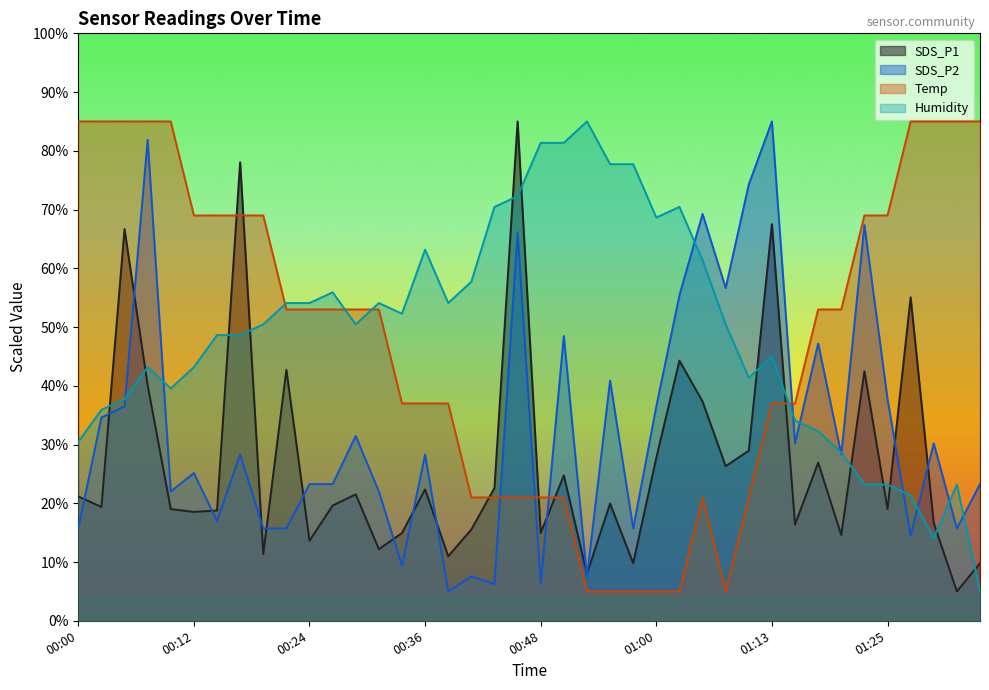

True or false: Temp and SDS_P1 cross at least once.

True